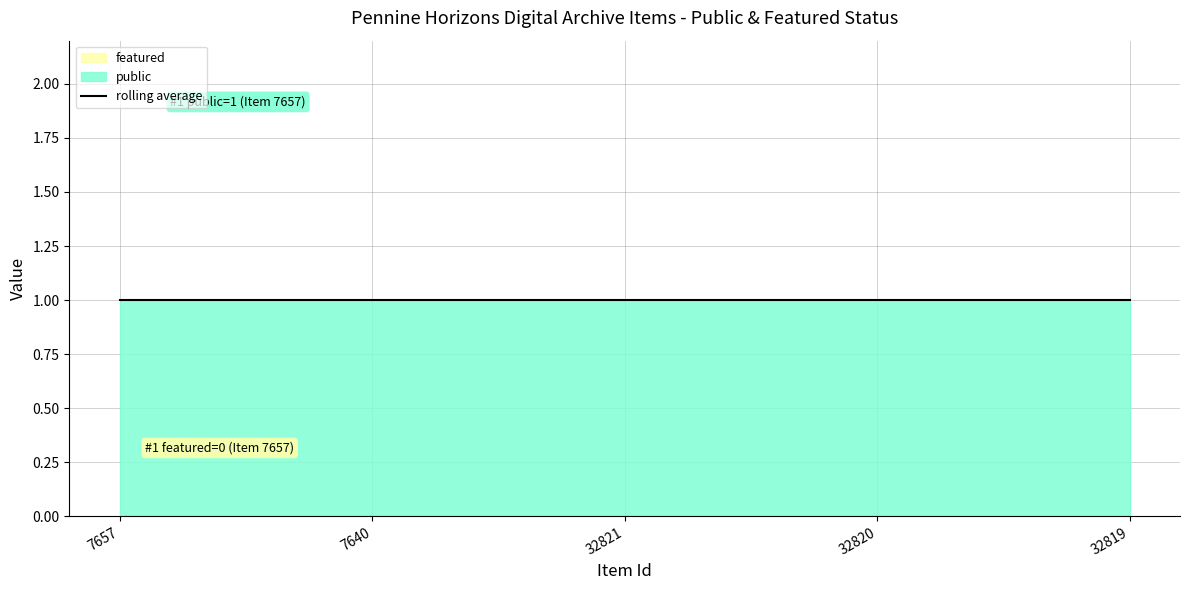

What is the label of the 5th point from the left?

32819